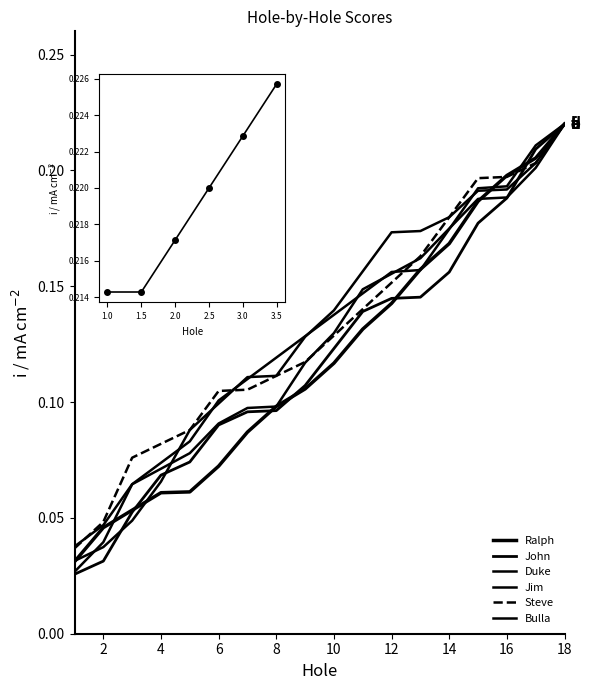

How many series are shown in this chart?

6